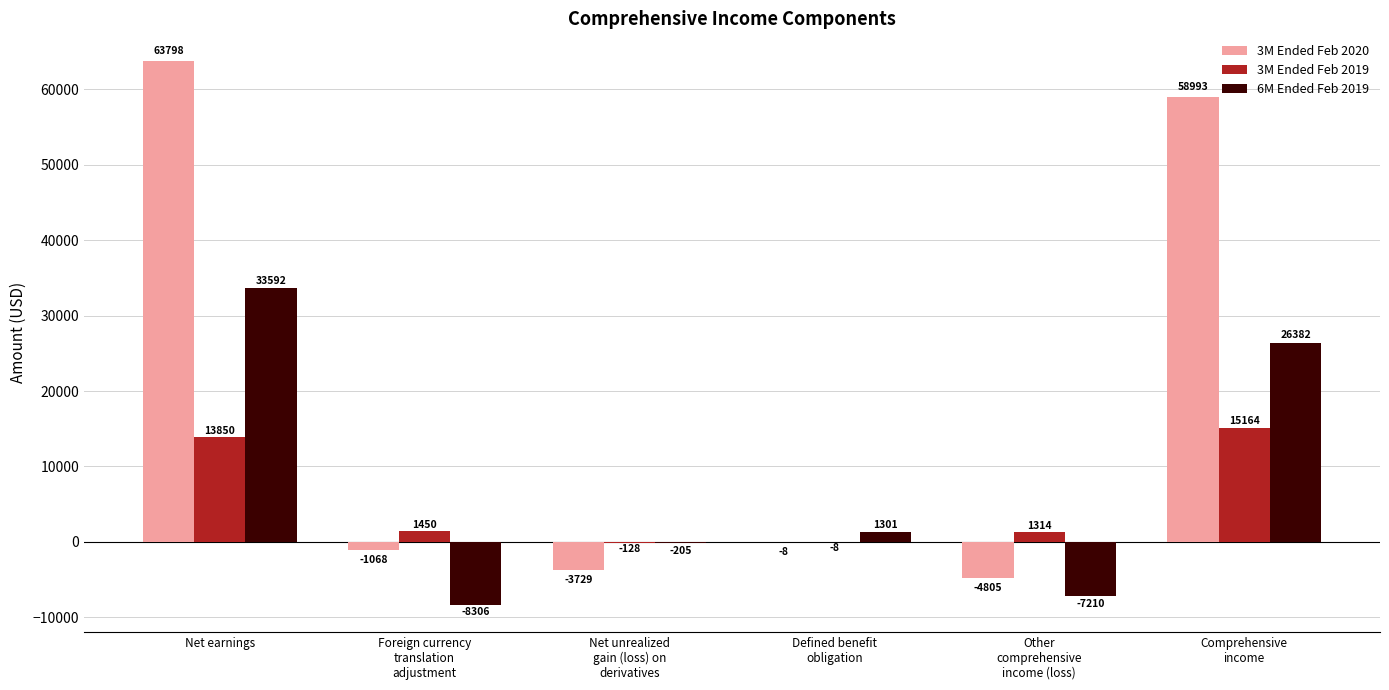

What are all the series names shown in the legend?

3M Ended Feb 2020, 3M Ended Feb 2019, 6M Ended Feb 2019